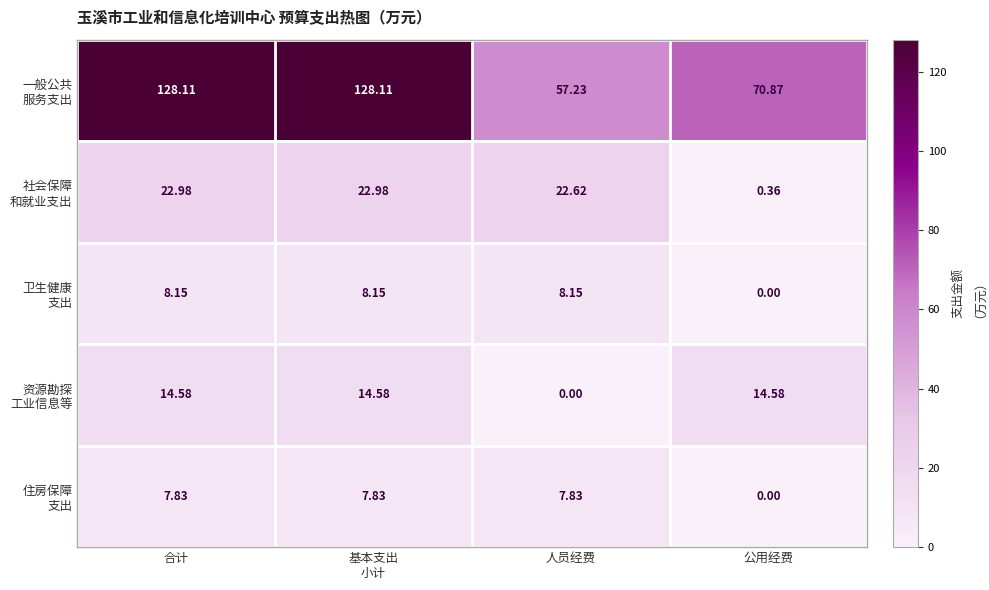

Count the number of data series in this chart.

5